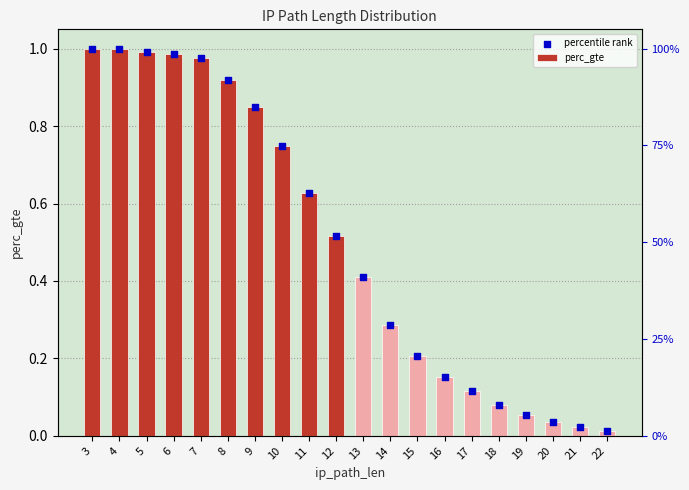

Which series reaches the minimum Y coordinate?

perc_gte